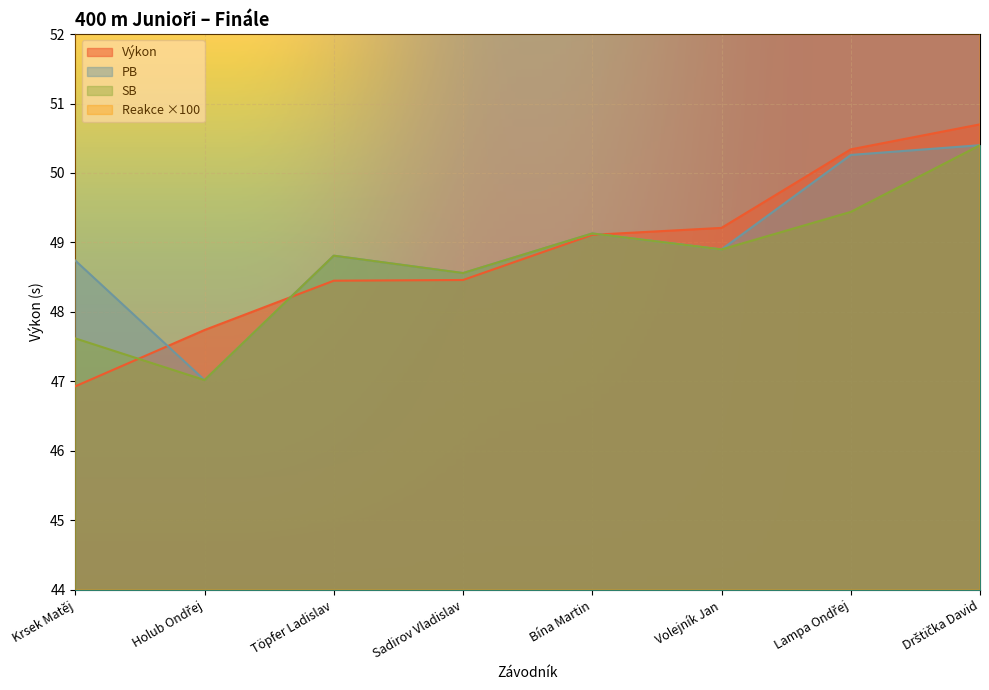

In Reakce, how many points are higher than both neighbors (excluding endpoints)?

2